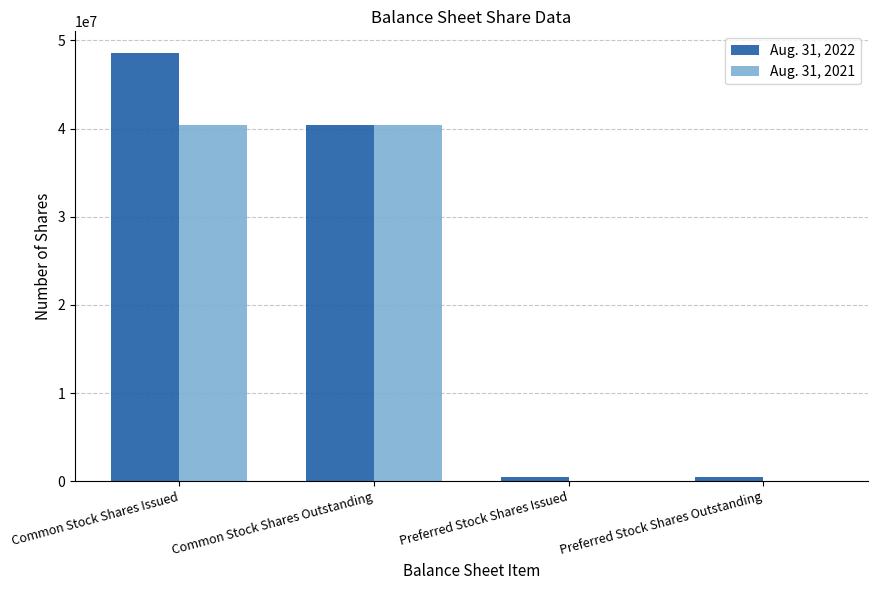

At which category is the sum across all series the highest?

Common Stock Shares Issued